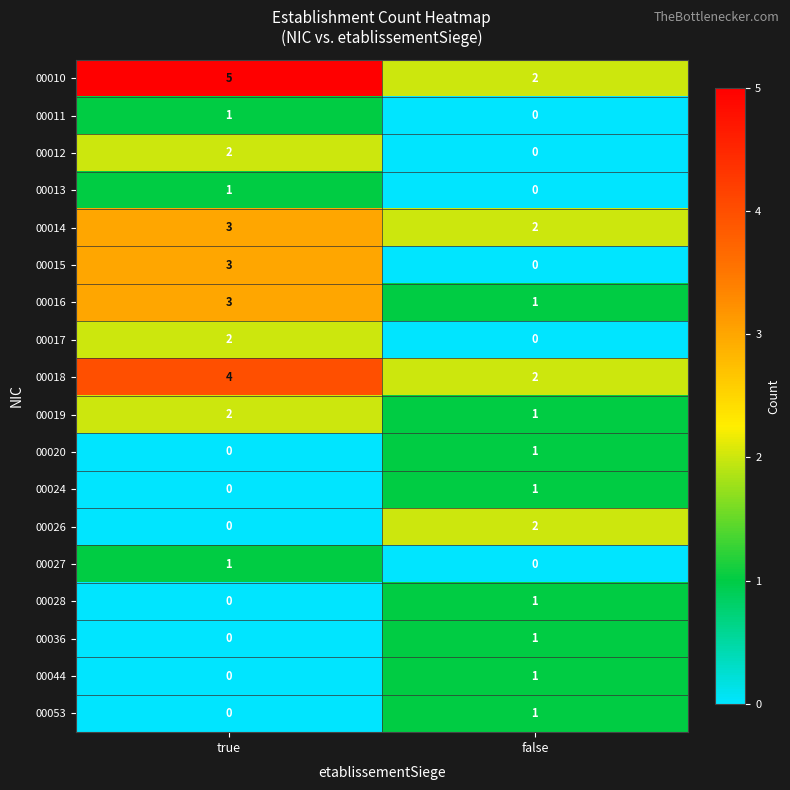

The 00010 series shows 1 at false. True or false?

False